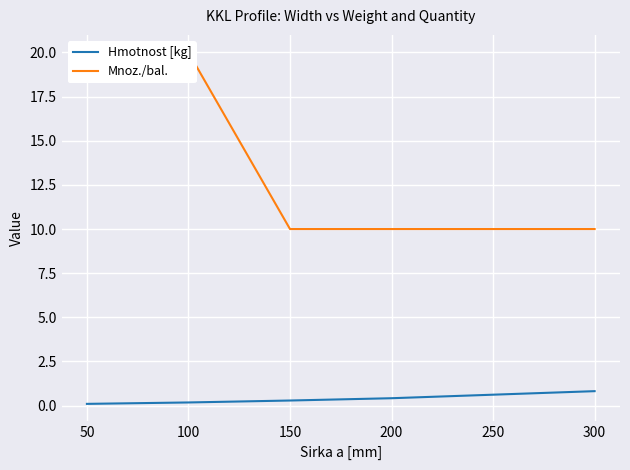

True or false: Mnoz./bal. and Hmotnost [kg] cross at least once.

False